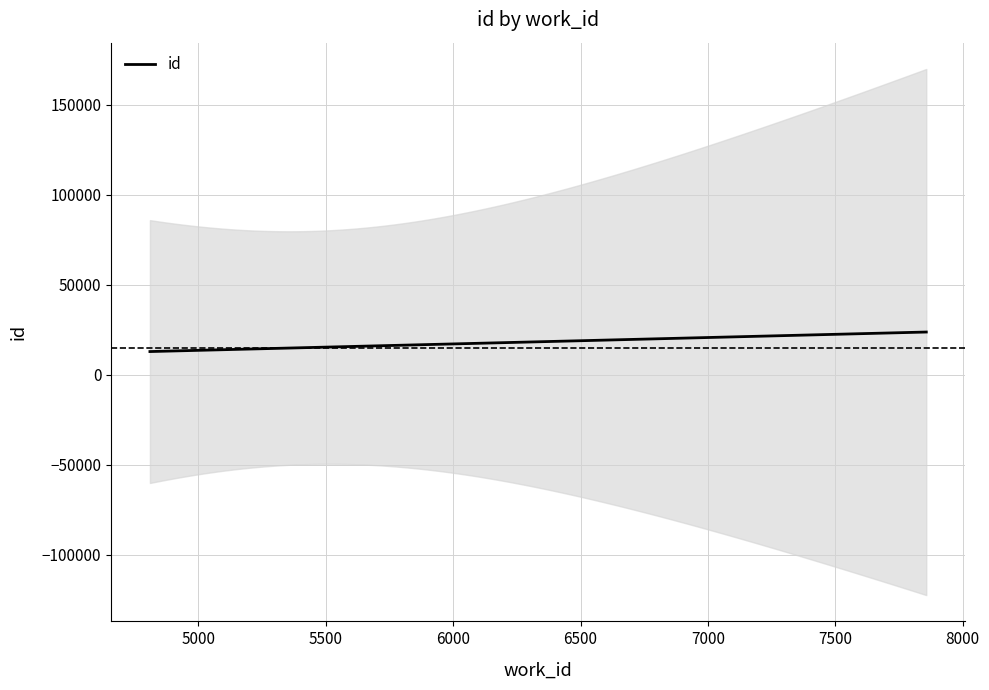

List the labels in order of value, largest first.

7857, 7799, 4847, 4844, 4843, 4842, 4840, 4839, 4822, 4810